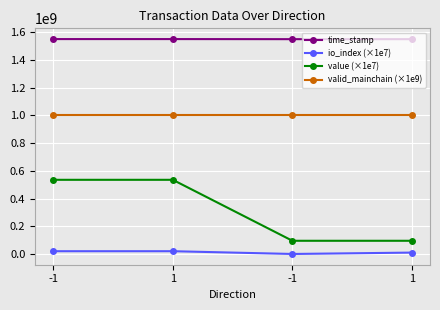

How many data points does each series have?

4